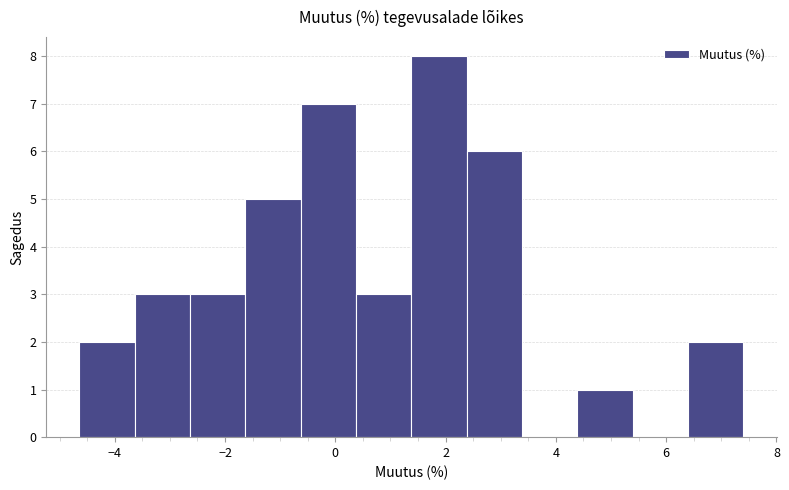

What is the height of the bar covering -1.6 to -0.6 on the x-axis? Neither the bar edges nor the heights are printed on the chart, so give them approximately, as read against the axes.

5